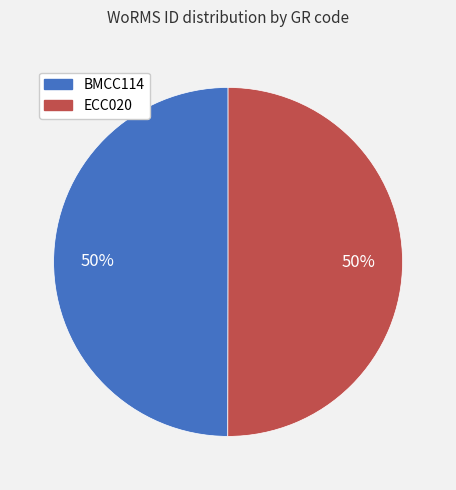

Do BMCC114 and ECC020 together represent more than half of the pie?

Yes